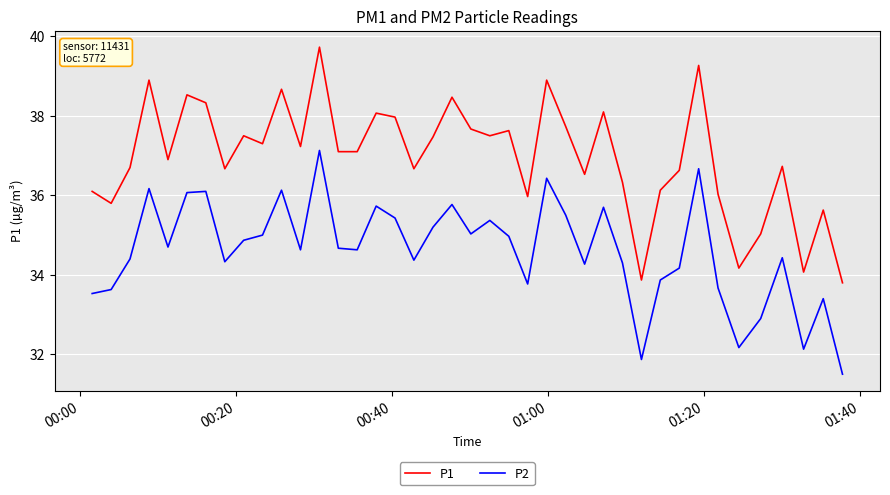

Reading left to right, list all the values displayed in this chart.

P1: 36.1	35.8	36.7	38.9	36.9	38.5	38.3	36.7	37.5	37.3	38.7	37.2	39.7	37.1	37.1	38.1	38.0	36.7	37.5	38.5	37.7	37.5	37.6	36.0	38.9	37.7	36.5	38.1	36.3	33.9	36.1	36.6	39.3	36.0	34.2	35.0	36.7	34.1	35.6	33.8
P2: 33.5	33.6	34.4	36.2	34.7	36.1	36.1	34.3	34.9	35.0	36.1	34.6	37.1	34.7	34.6	35.7	35.4	34.4	35.2	35.8	35.0	35.4	35.0	33.8	36.4	35.5	34.3	35.7	34.3	31.9	33.9	34.2	36.7	33.7	32.2	32.9	34.4	32.1	33.4	31.5